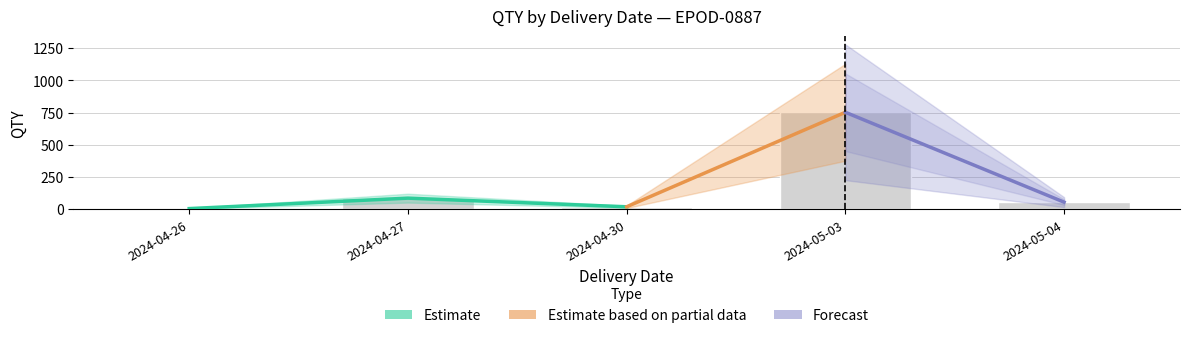

True or false: Estimate has a value of 28 at 2024-04-30.

False